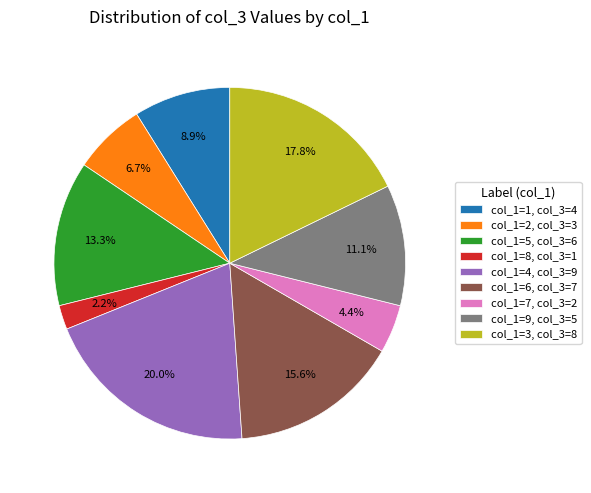

How many slices are in this pie chart?

9